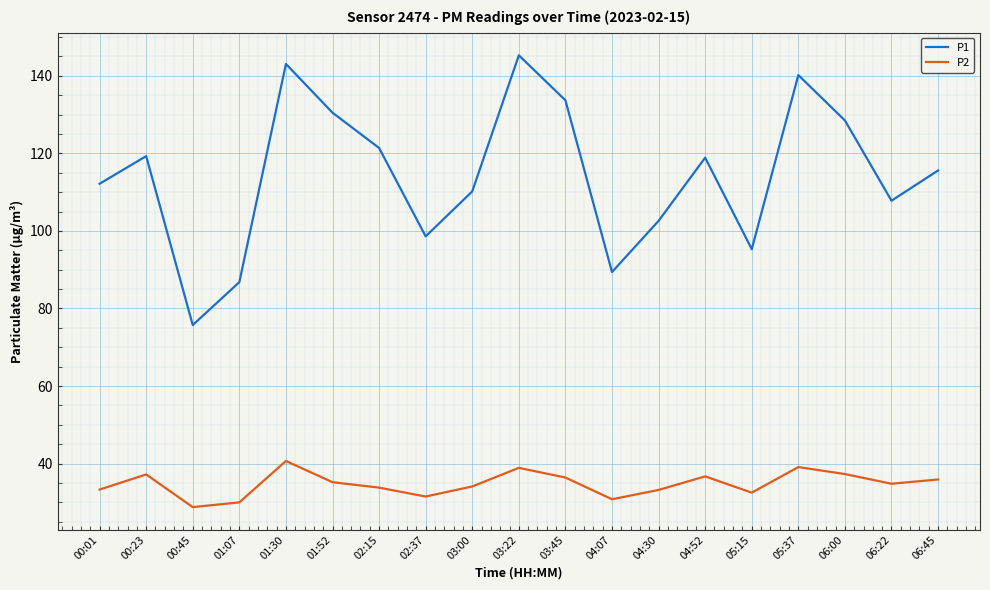

The value of P2 at 01:52 is 14.2. True or false?

False